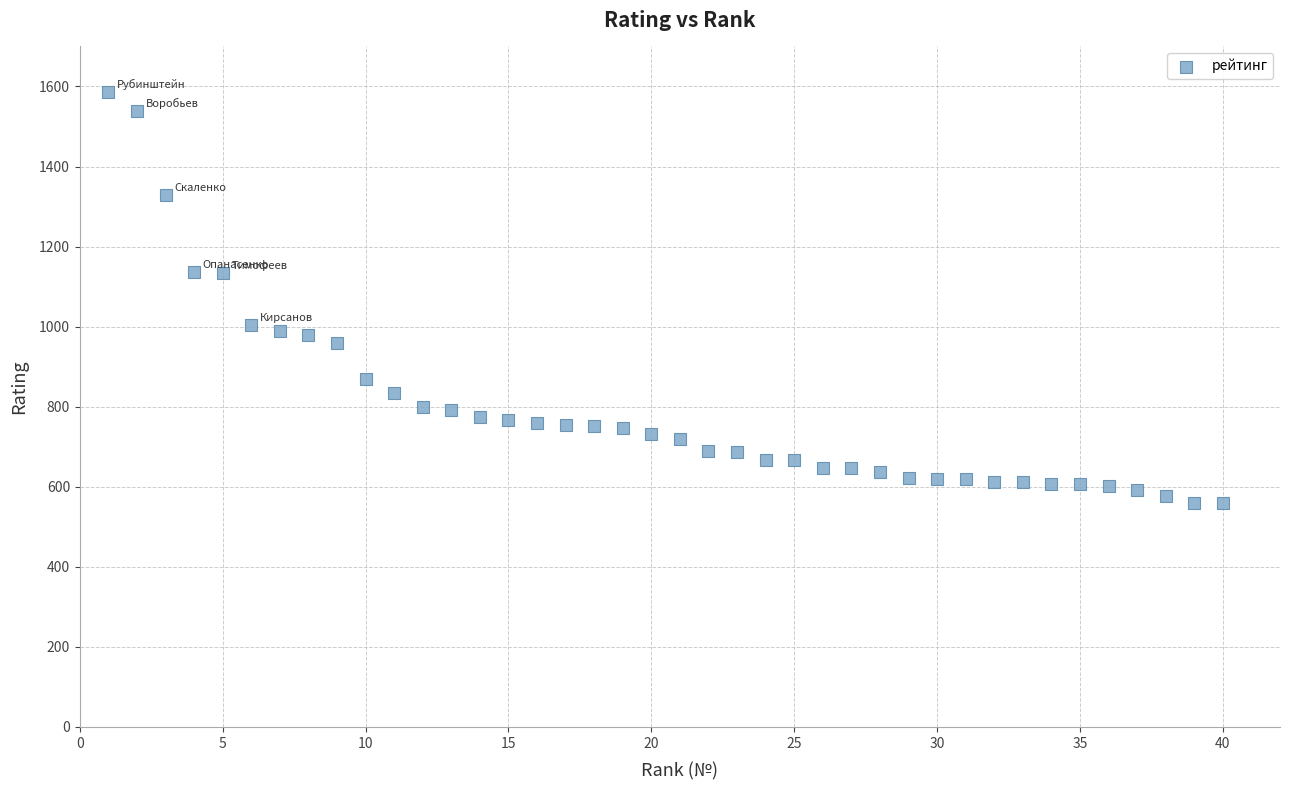

What is the range of X values (max minus min)?

39